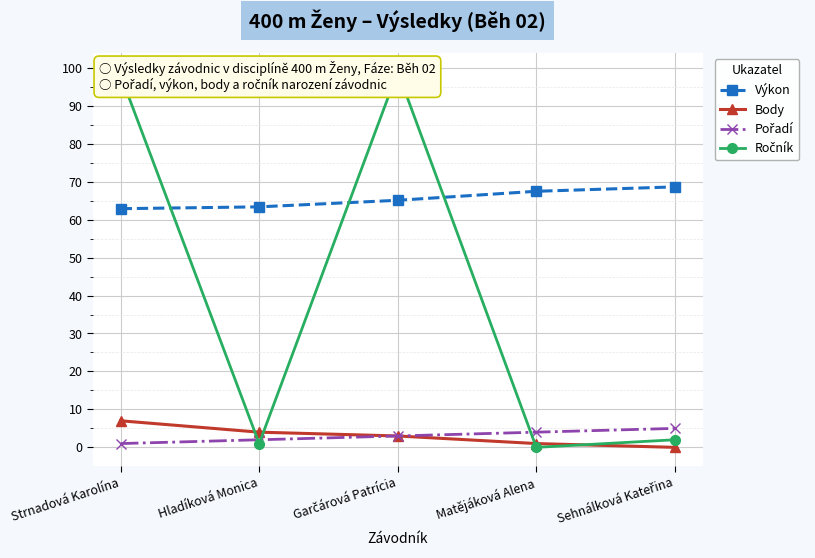

What is the difference between the maximum and minimum values in the Ročník series?

99.0